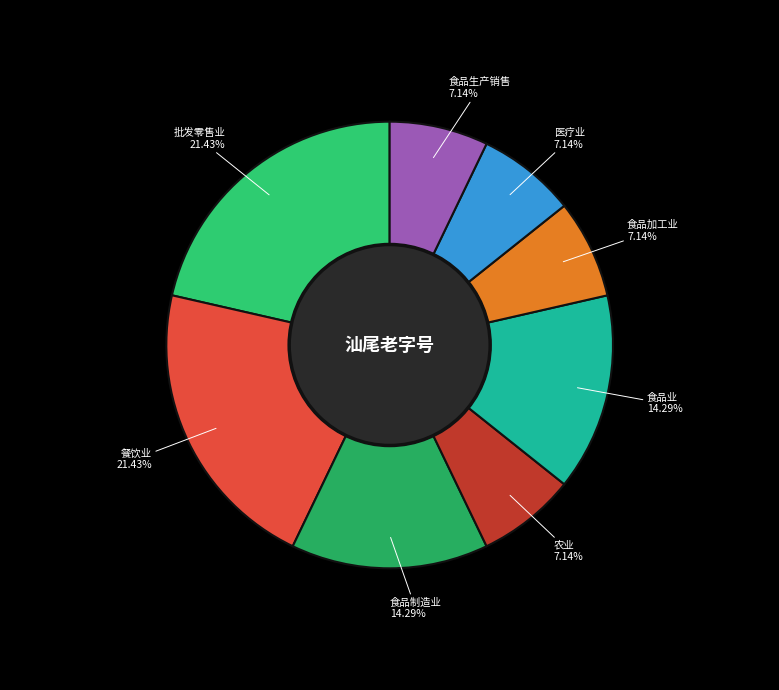

Count the number of slices in the pie.

8